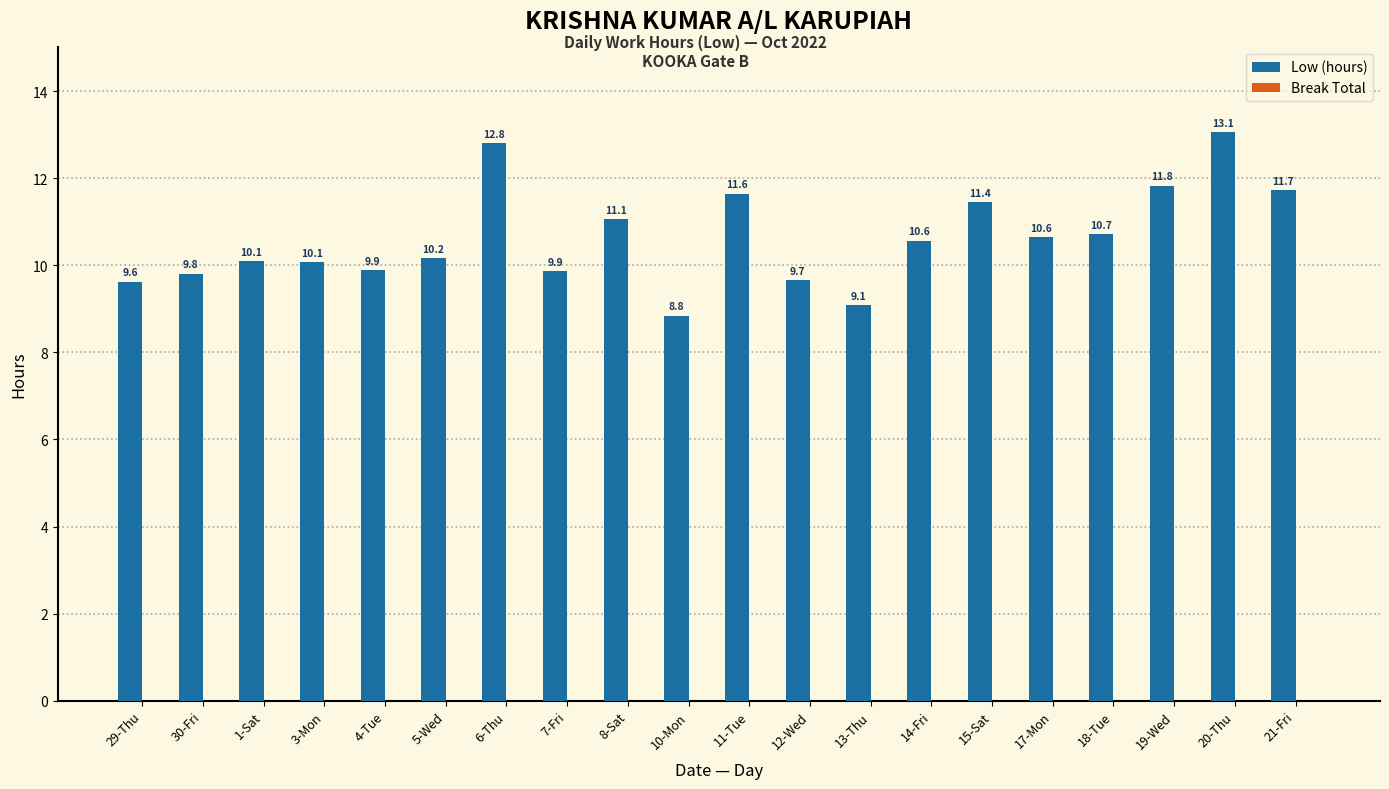

What is the label of the 2nd bar from the left?

30-Fri